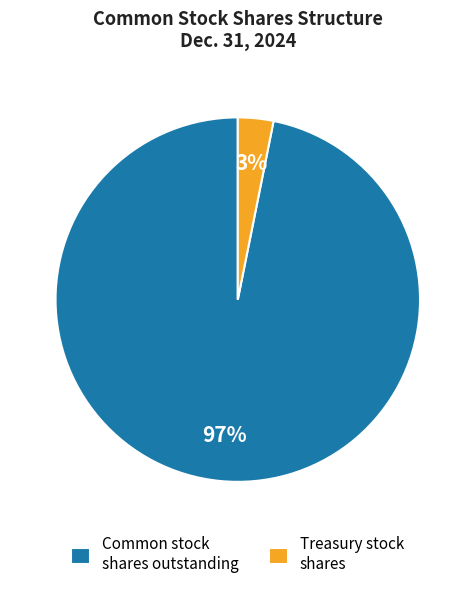

Rank the categories by value from highest to lowest.

Common stock shares outstanding, Treasury stock shares